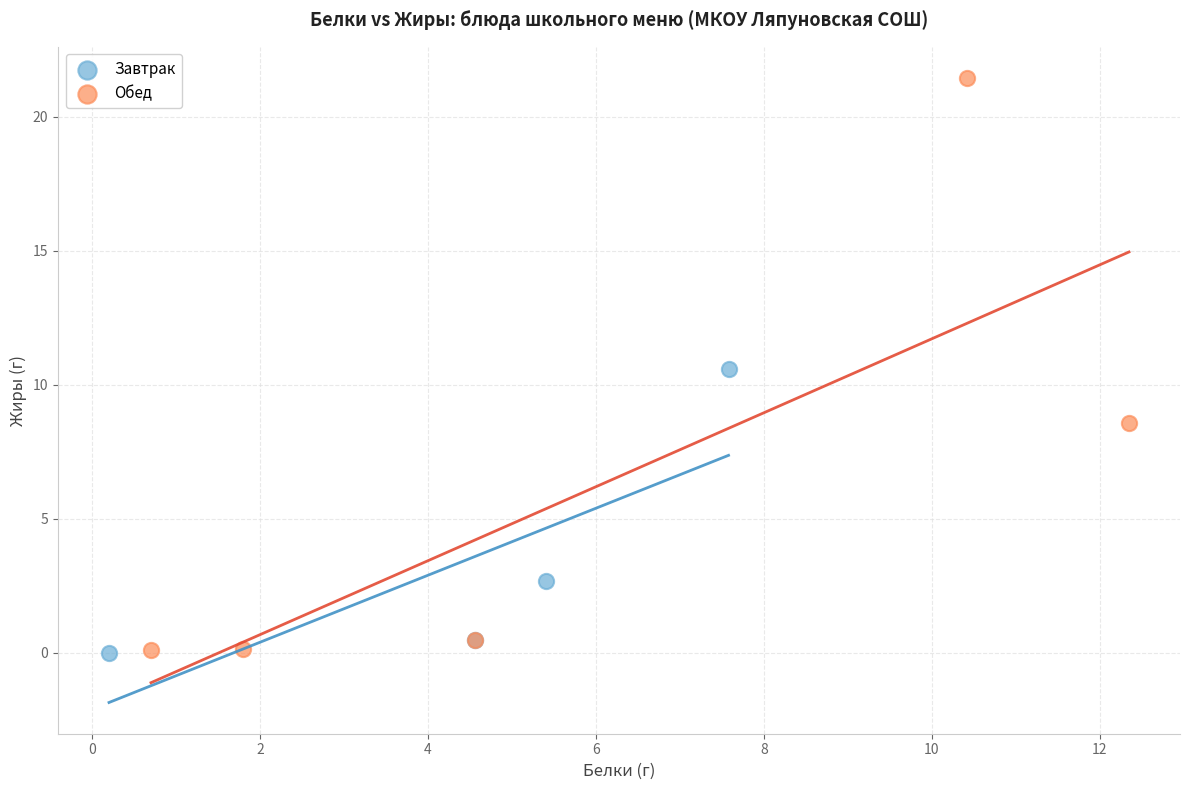

Which series has the widest spread of Y values?

Обед